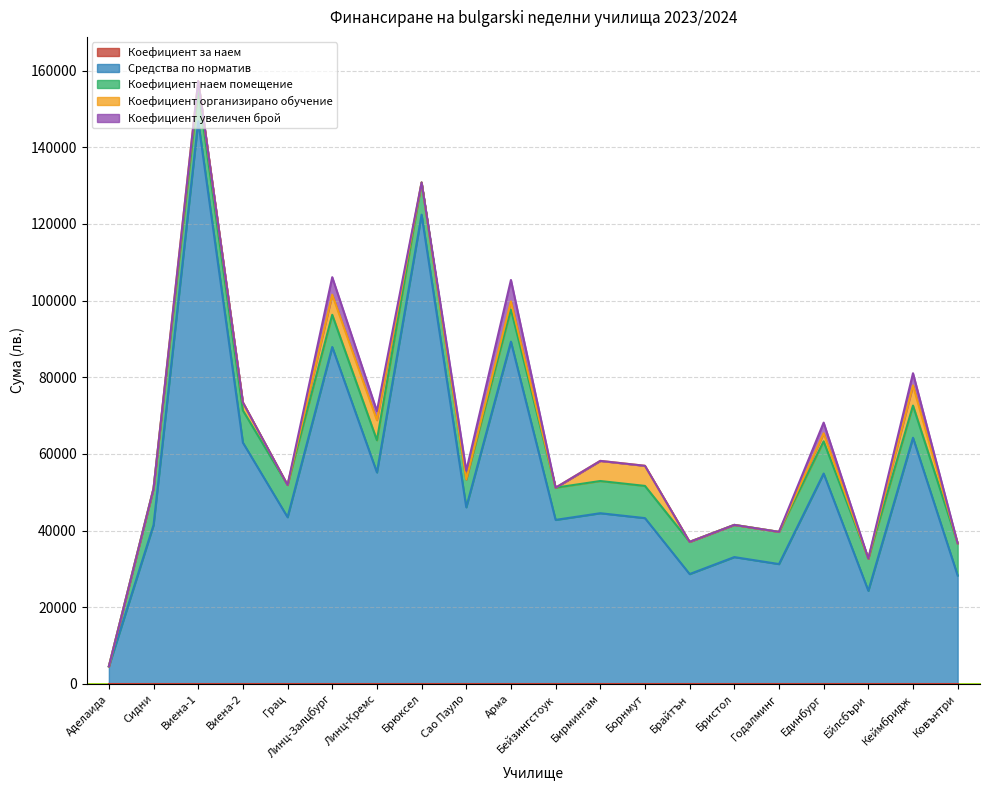

Where is Коефициент наем помещение nearest to the value 4760?

Сао Пауло